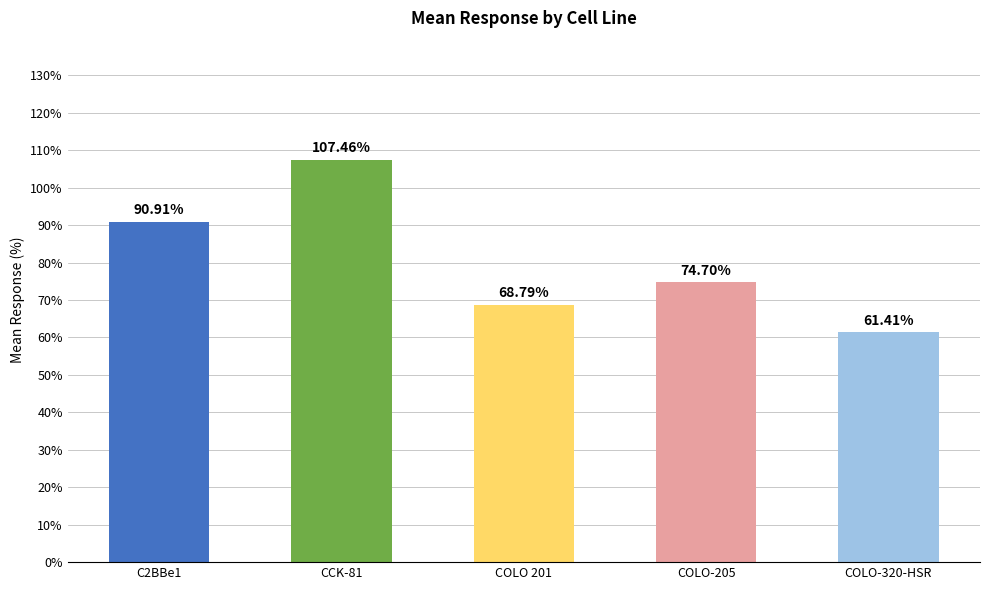

Count the number of categories in the chart.

5